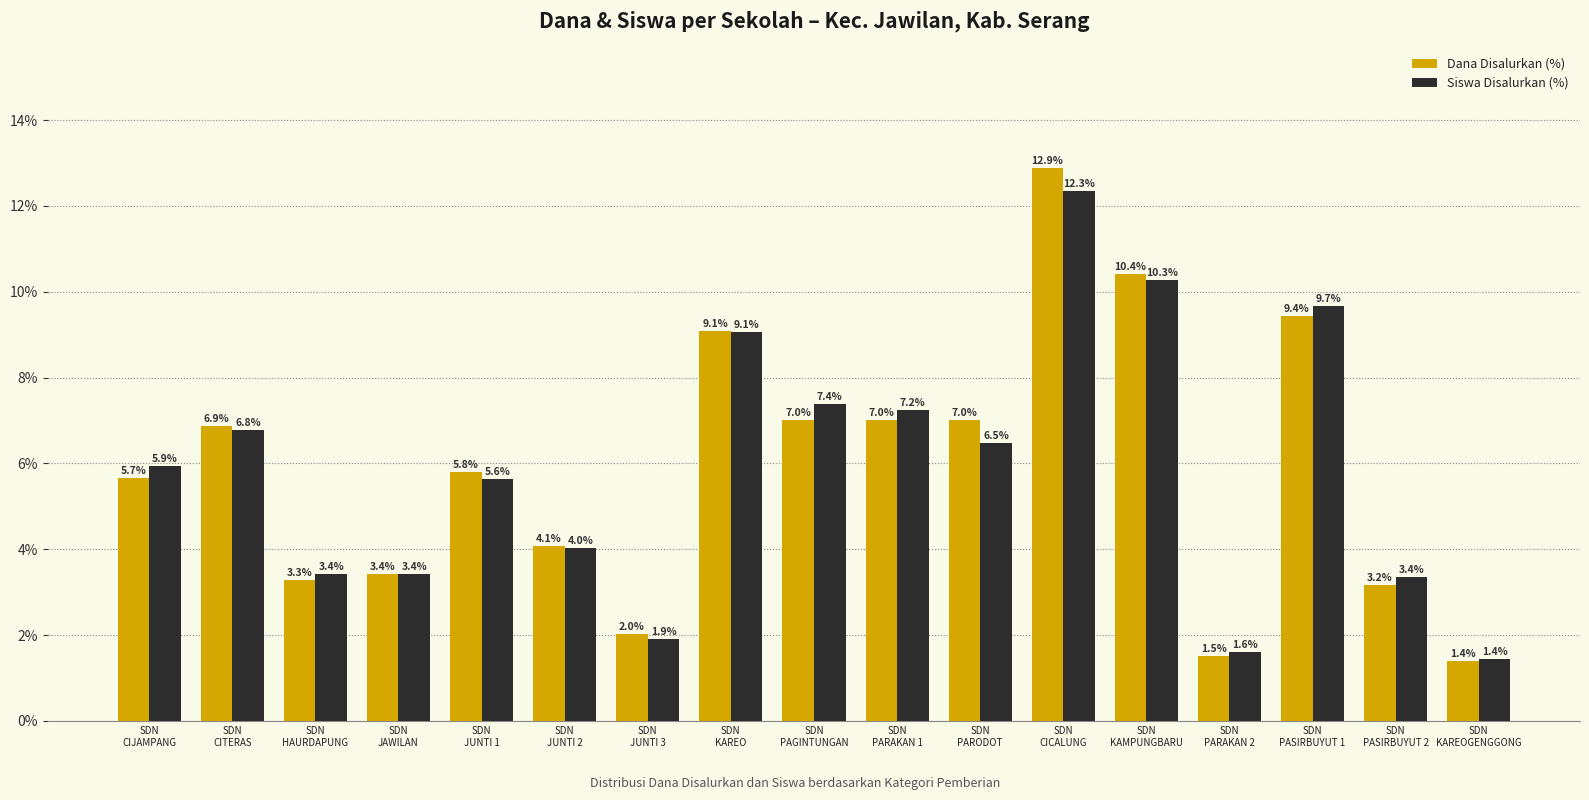

Is it true that Siswa Disalurkan (%) equals 5.6 at SDN
JUNTI 1?

True